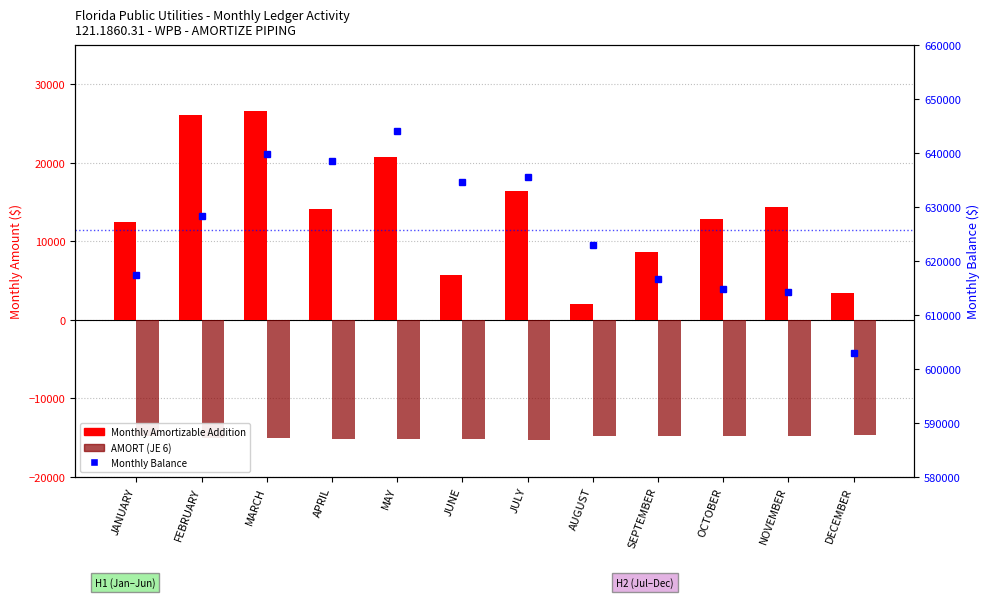

Reading left to right, what are all the values shown in this chart?

Monthly Amortizable Addition: 12461.7	26037.7	26602.8	14079.2	20774.5	5647.2	16370.9	2030.3	8644.0	12822.0	14398.4	3372.8
AMORT (JE 6): -14824.2	-15053.5	-15149.7	-15261.1	-15239.2	-15234.5	-15309.3	-14776.8	-14817.6	-14805.8	-14872.1	-14688.1
Monthly Balance: 617335.9	628320.2	639773.3	638591.4	644126.7	634539.5	635601.1	622854.6	616681.0	614697.2	614223.5	602908.2